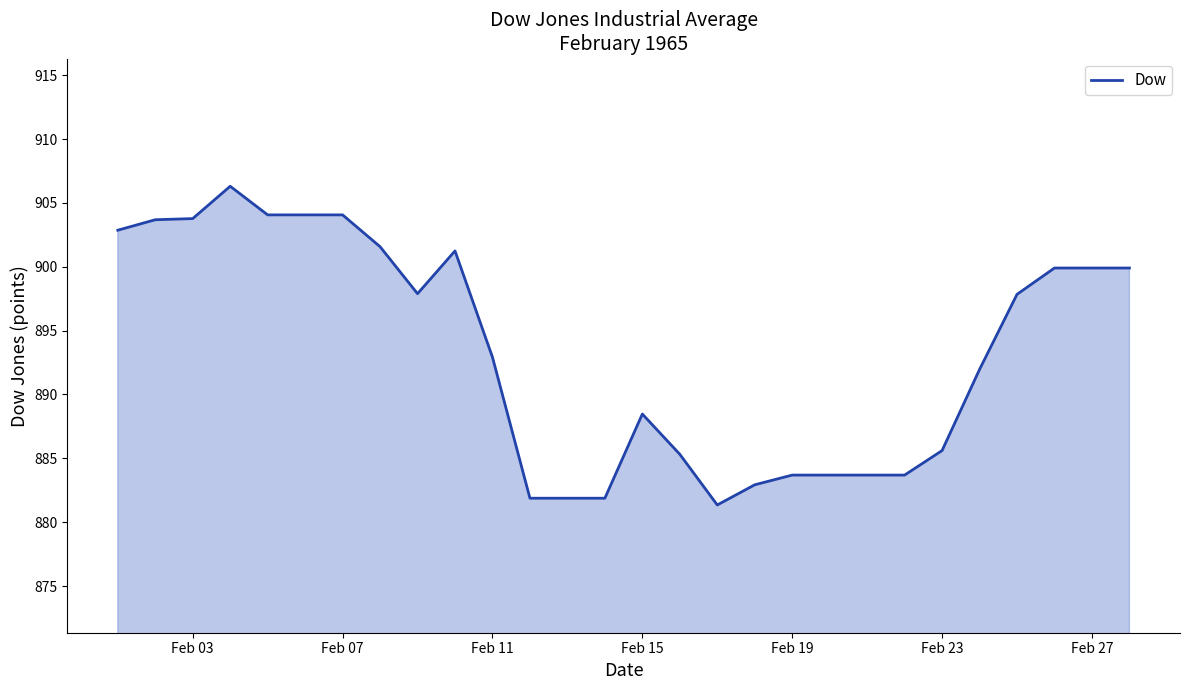

What is the smallest value displayed?

881.4